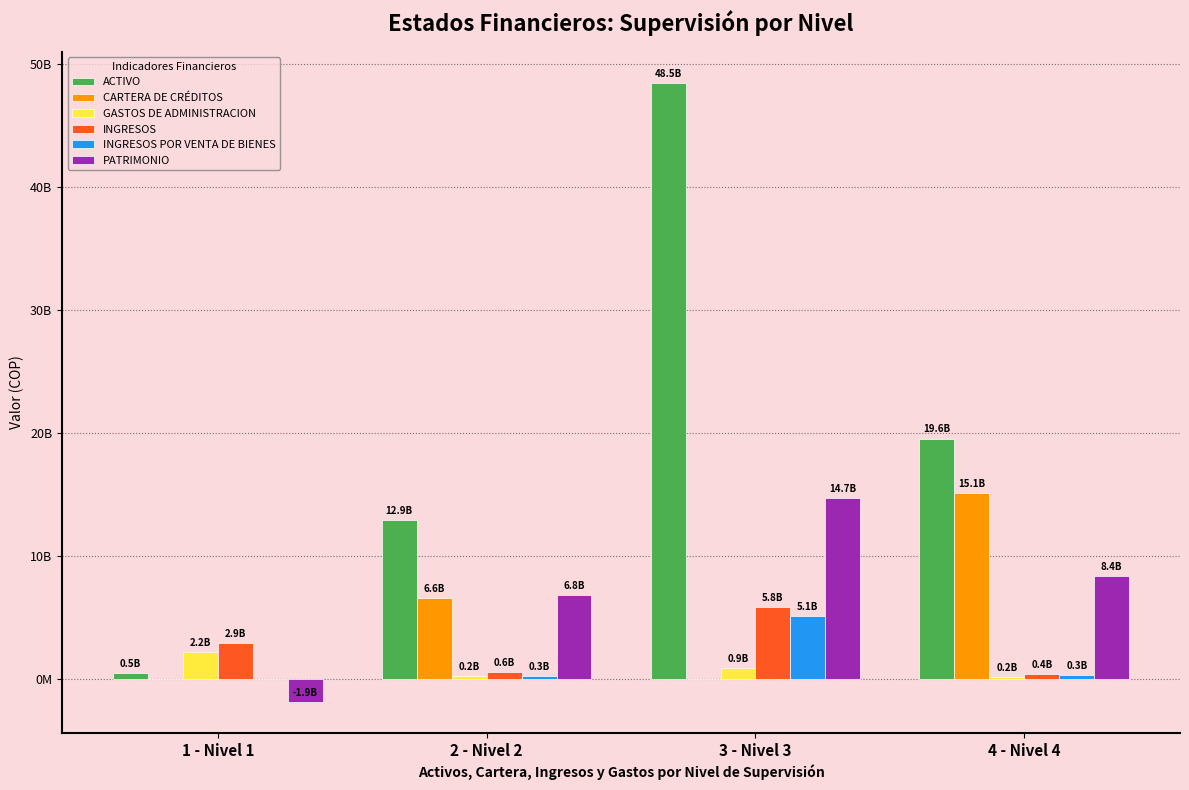

What is the difference between the GASTOS DE ADMINISTRACION values at 1 - Nivel 1 and 3 - Nivel 3?

1339676155.0